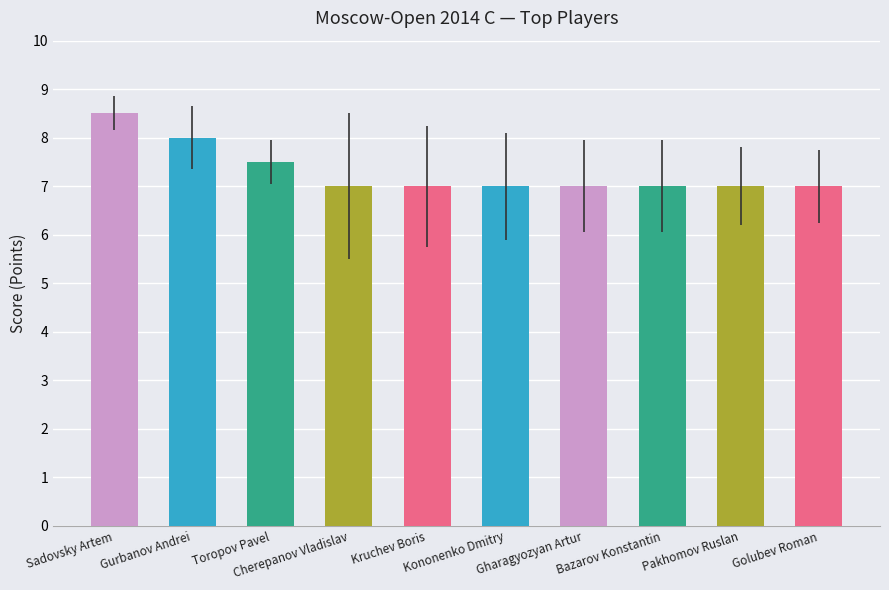

What is the average value?

7.3